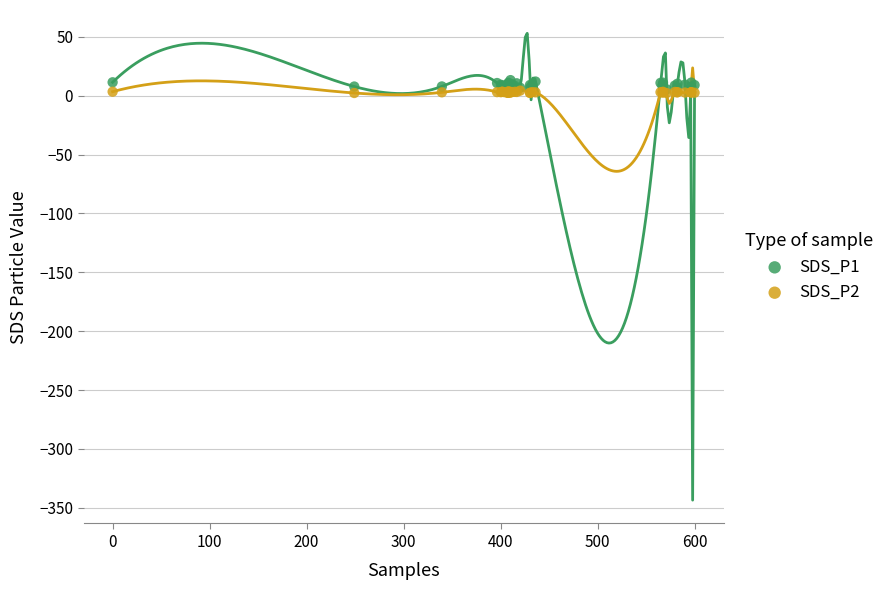

What are all the series names shown in the legend?

SDS_P1, SDS_P2